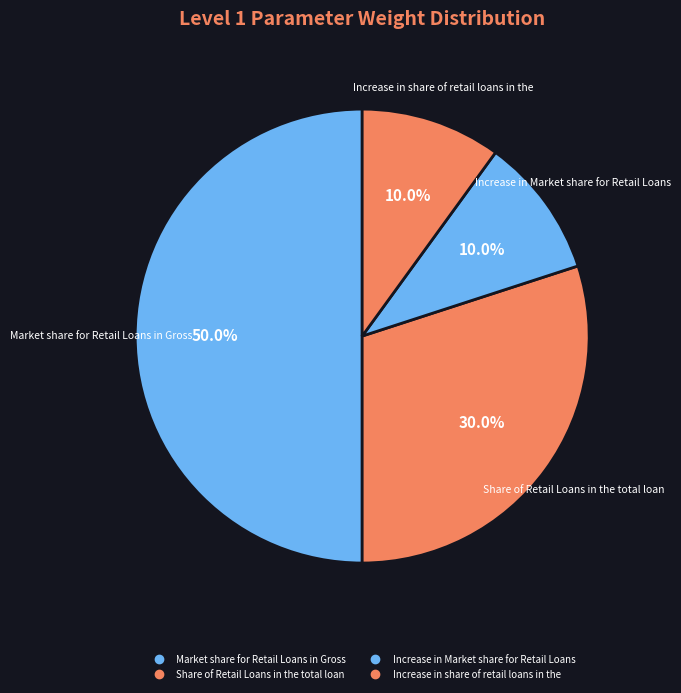

How many segments does this pie chart have?

4